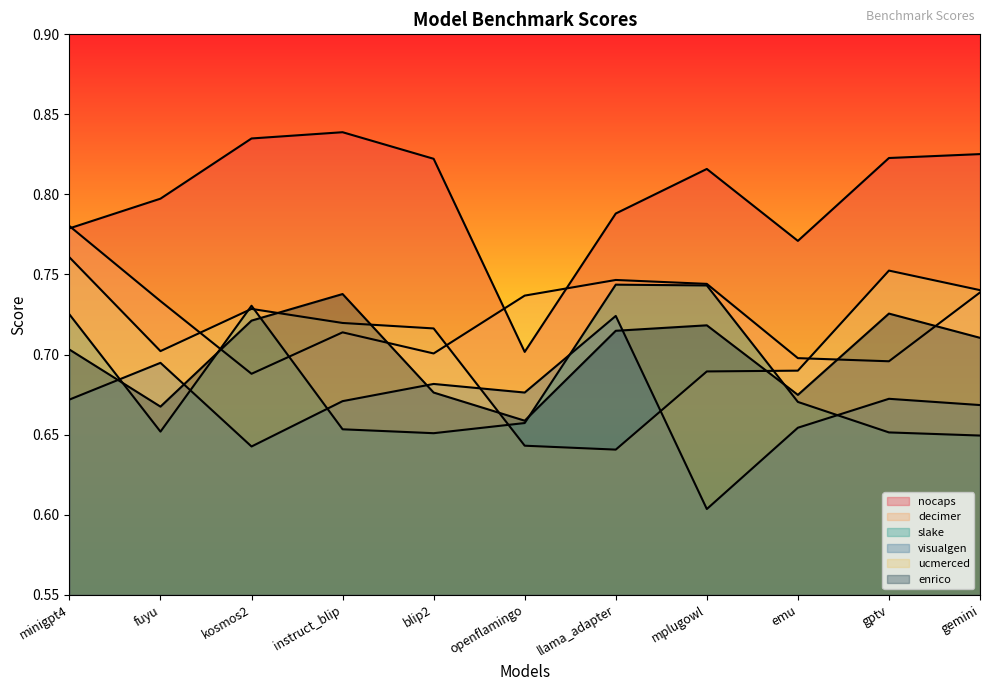

Does the chart have visible grid lines?

No